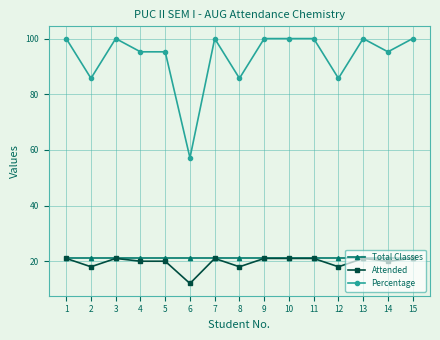

What is the difference between the highest and lowest values at 2?

67.7